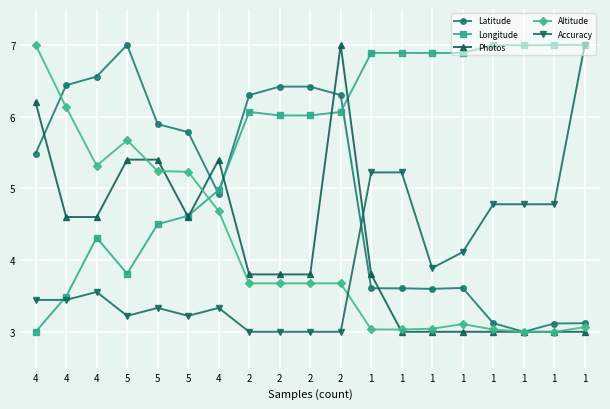

Rank the series at 1 from highest to lowest value.

Longitude, Accuracy, Photos, Latitude, Altitude